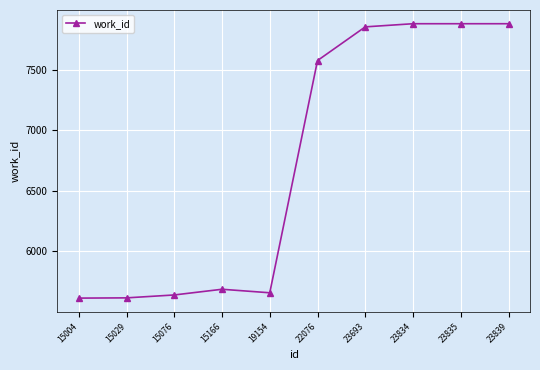

What is the change in value from 15004 to 23693?

+2239